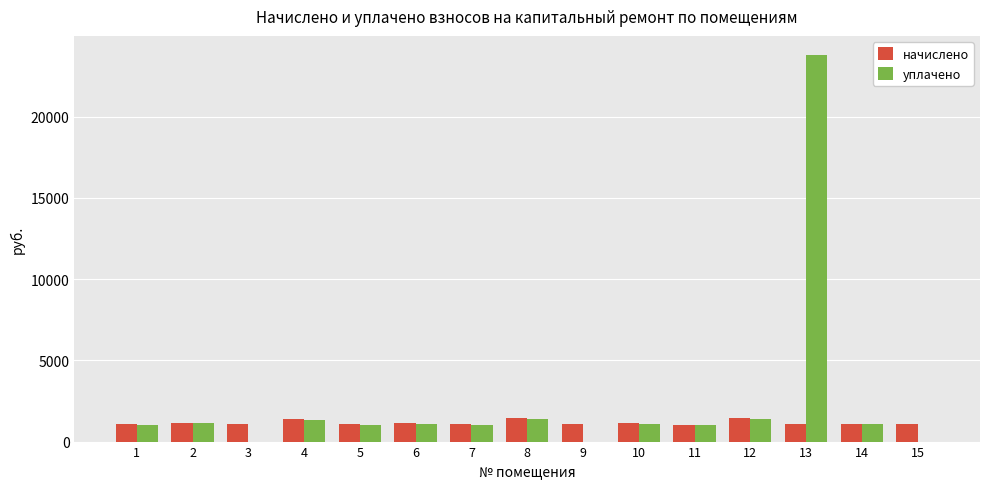

How many data points does each series have?

15